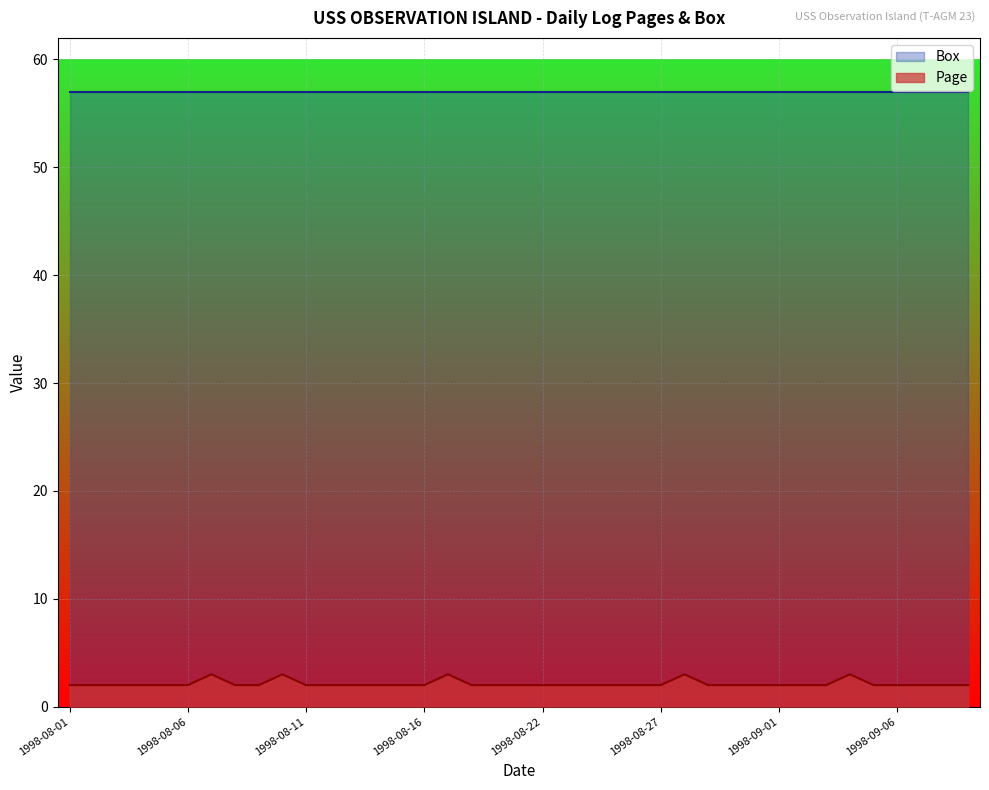

List the series in order of their peak value, highest first.

Box, Page